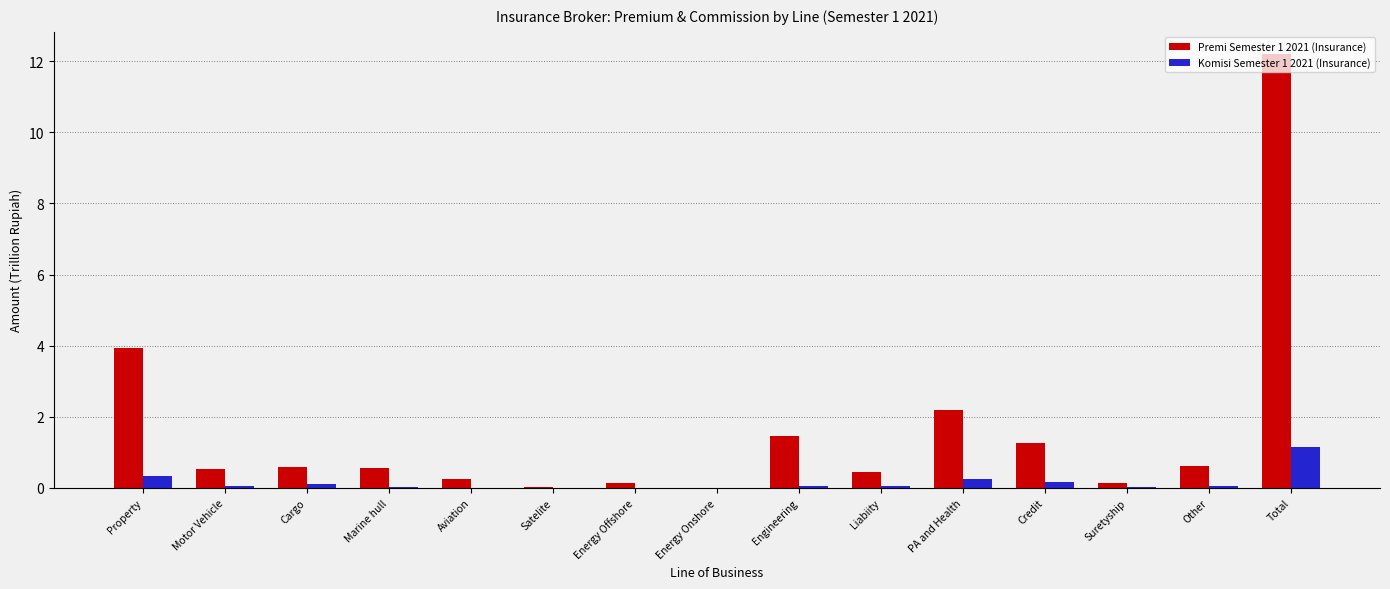

At which category does the chart reach its peak across all series?

Total